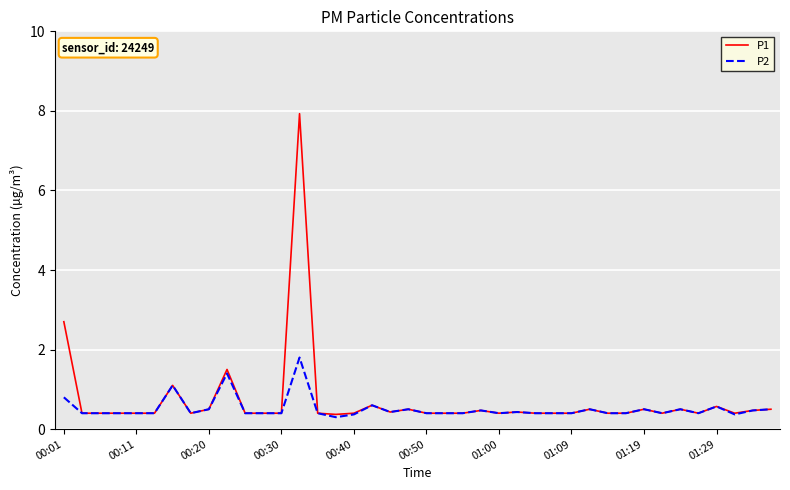

What are all the series names shown in the legend?

P1, P2